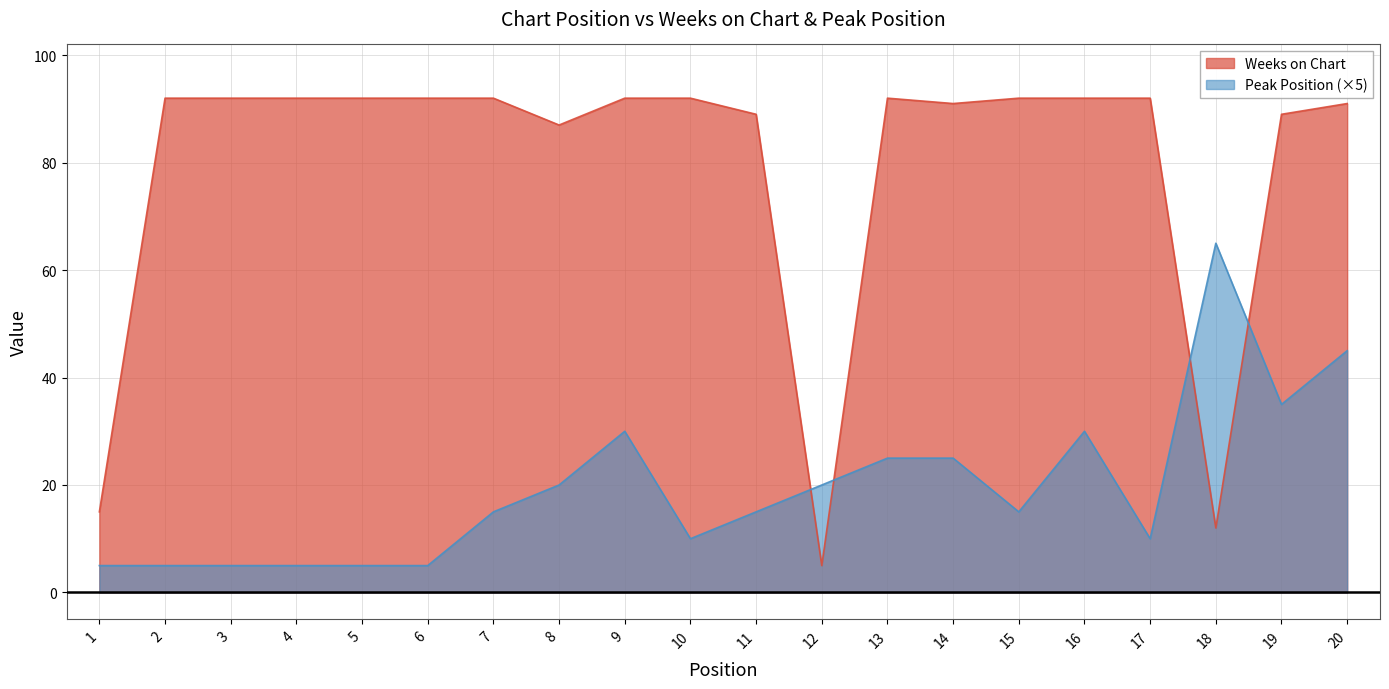

Read the Peak Position value at 14, to the nearest 5.

25